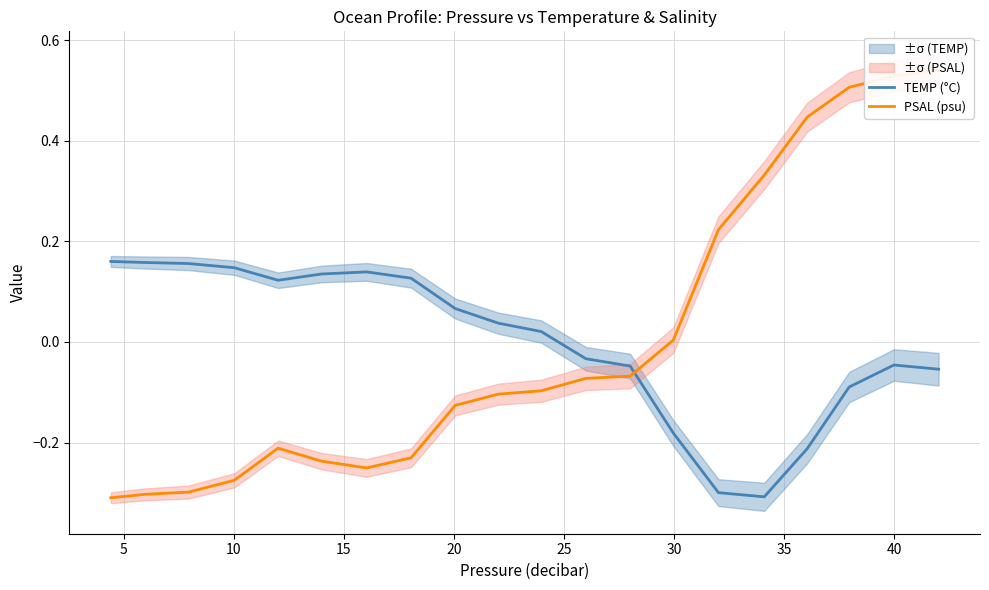

What is the minimum value shown in the chart?

-0.3